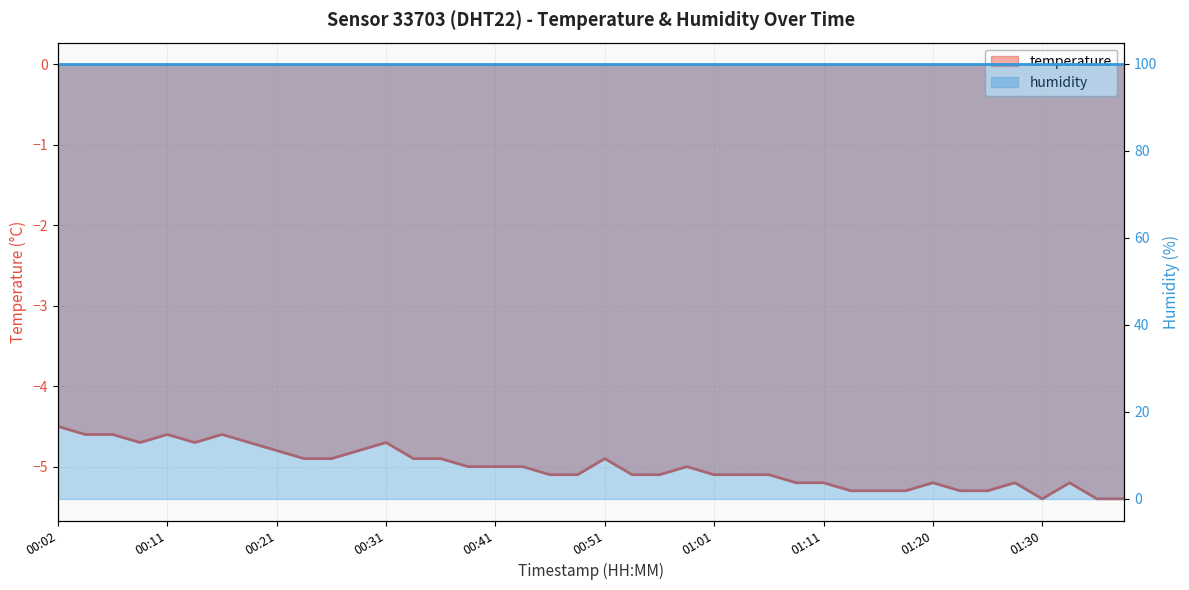

Between 01:23 and 00:09, which is larger?

00:09